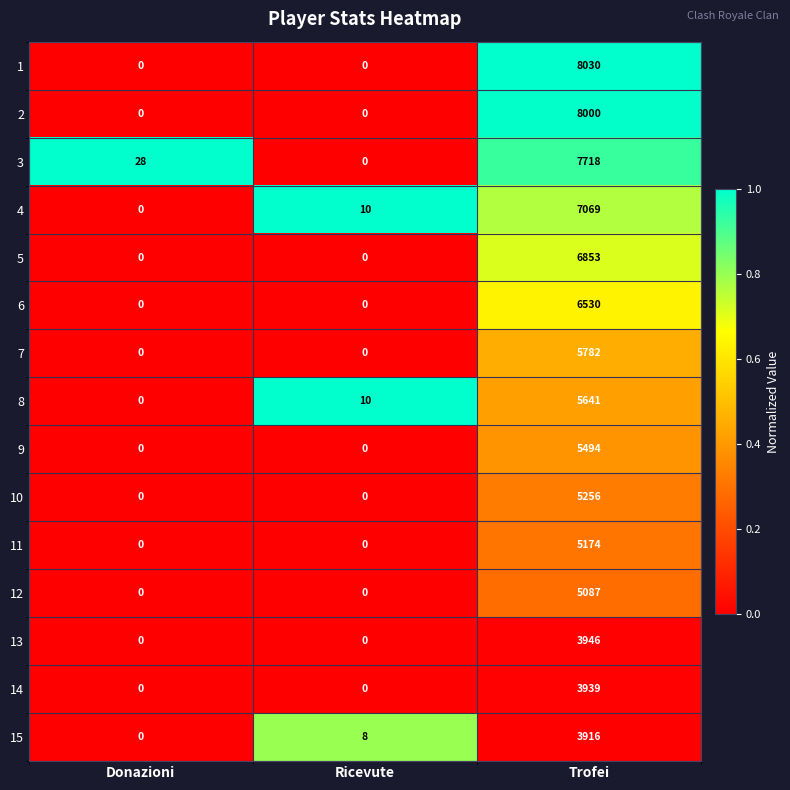

What is the maximum value shown in the chart?

8030